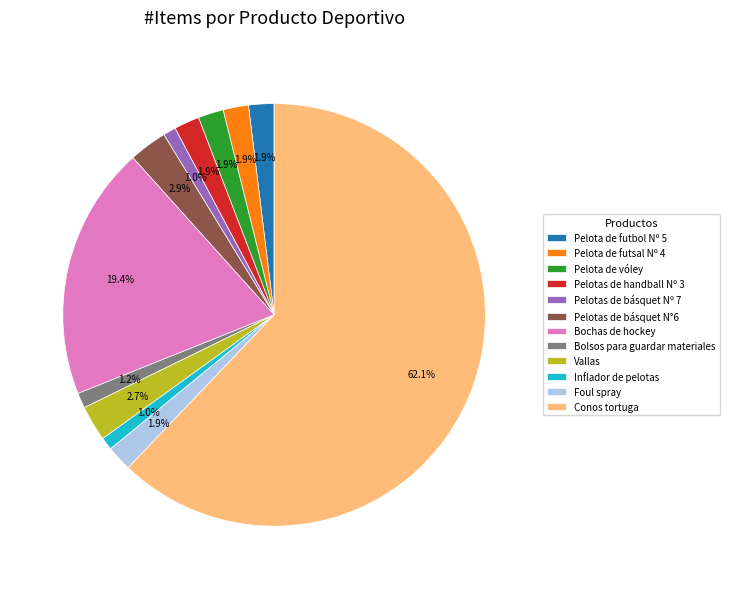

What is the ratio of the value at Foul spray to the value at Vallas?

0.7